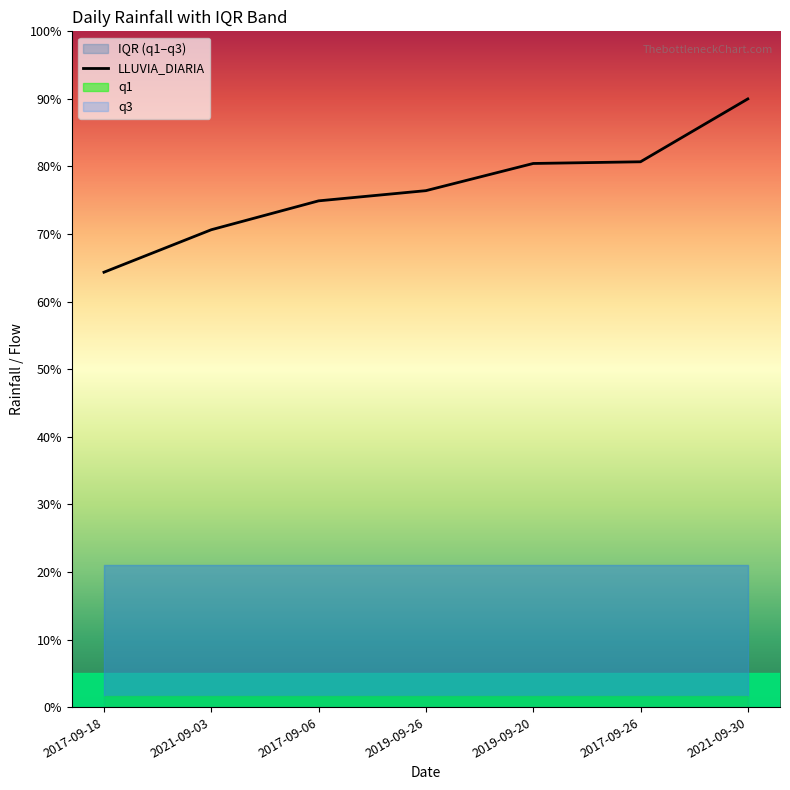

True or false: the data shows 55.6 at 2017-09-26.

False